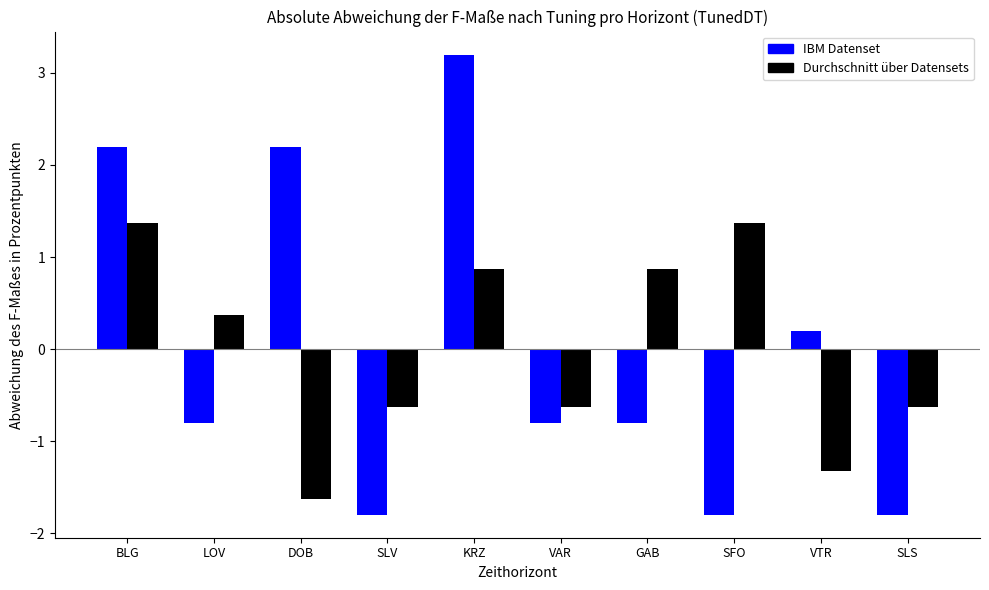

The value of Durchschnitt über Datensets at LOV is 0.4. True or false?

True